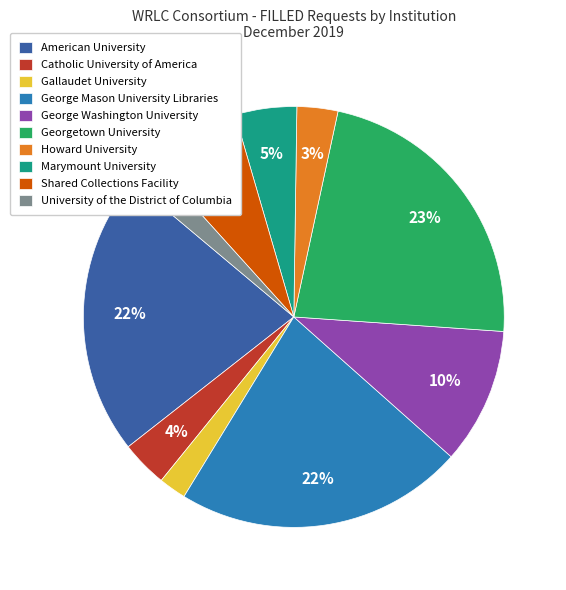

Does American University account for over 50% of the chart?

No